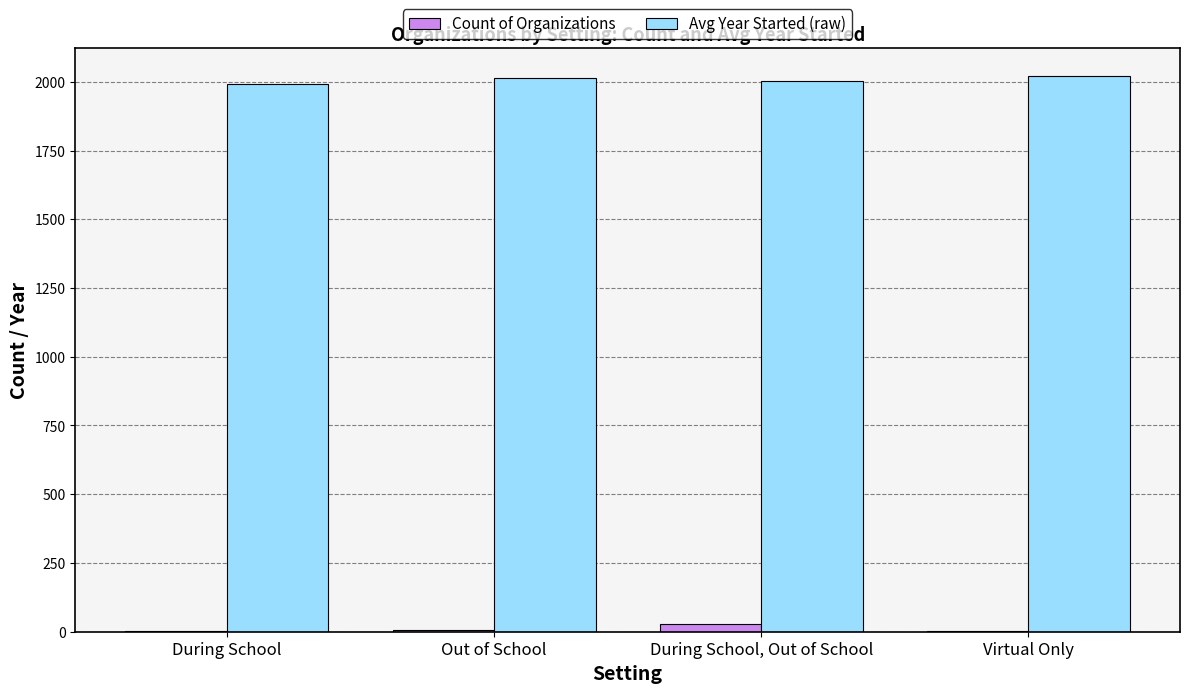

What is the maximum value shown in the chart?

2020